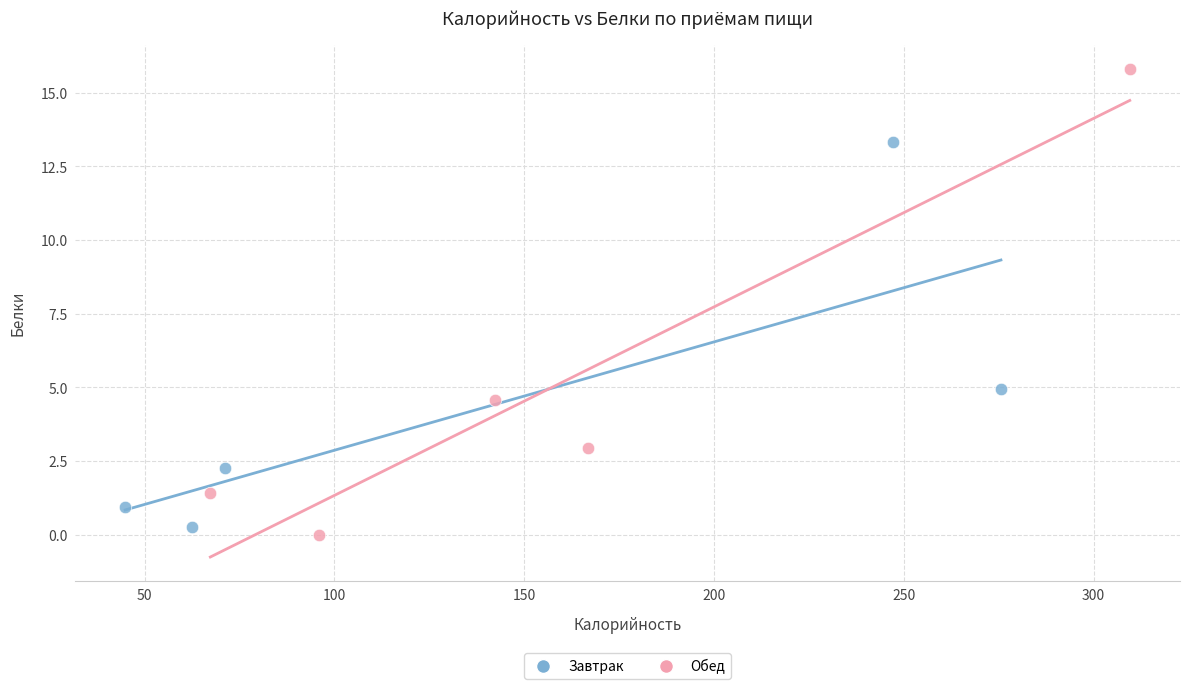

Which series reaches the minimum Y coordinate?

Обед